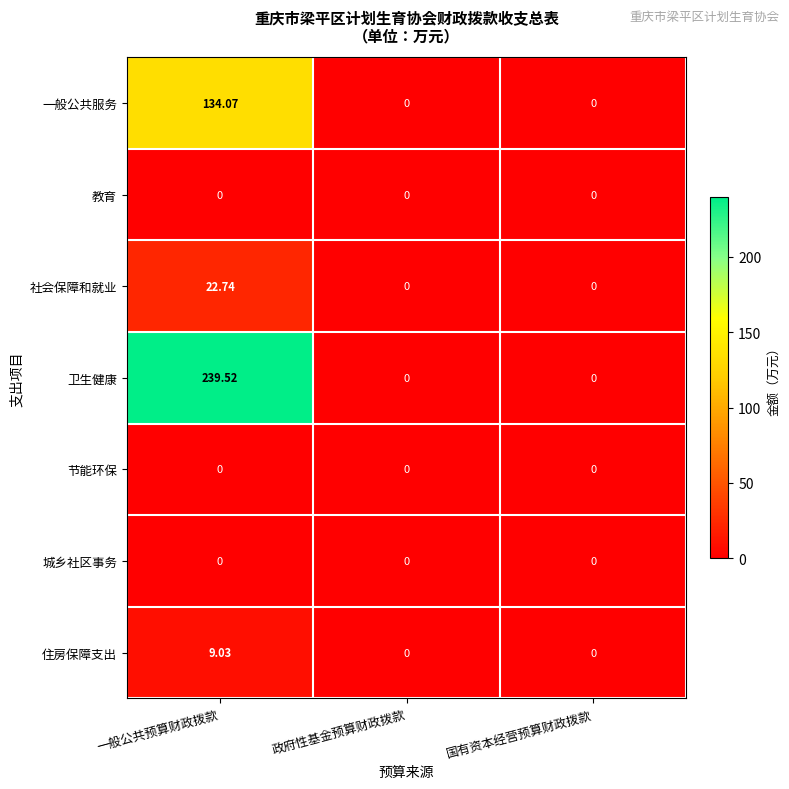

Count the number of categories in the chart.

3